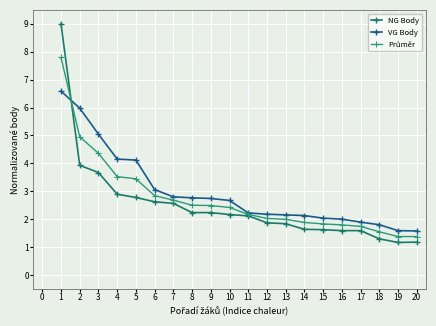

How many intersections are there between VG Body and Průměr?

1